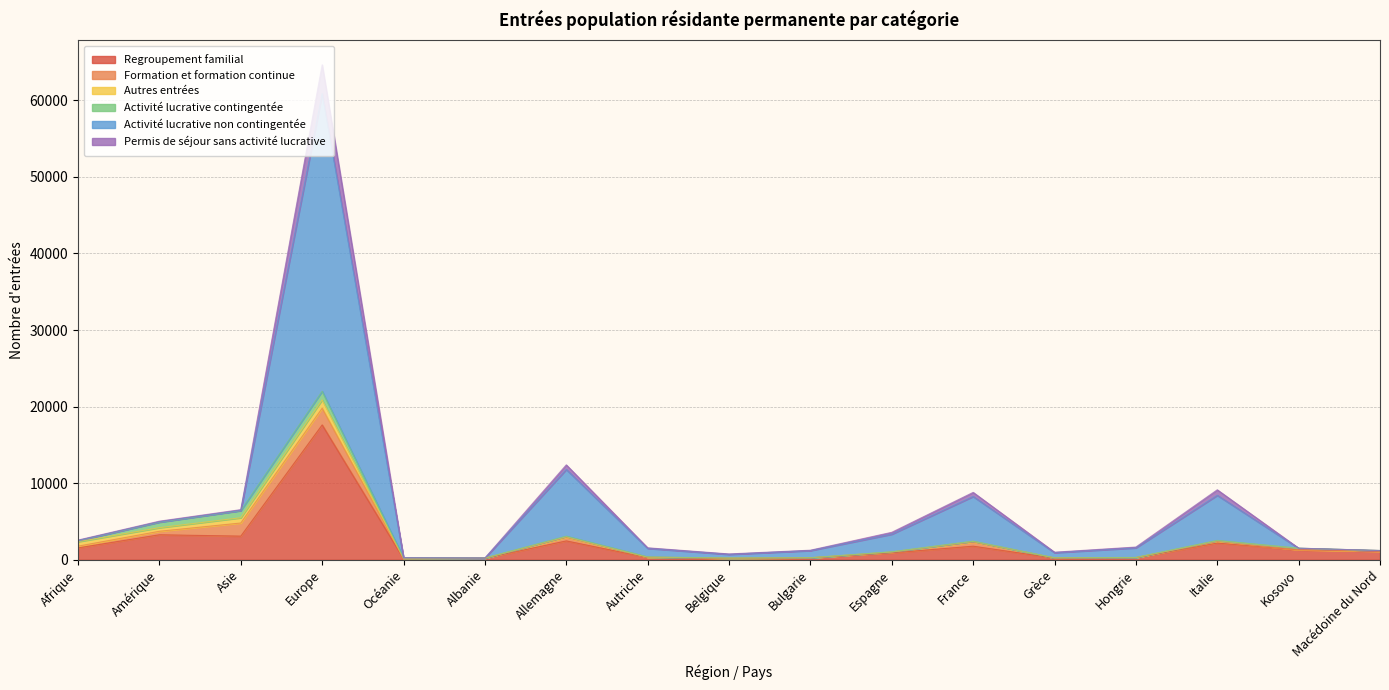

What is the difference between the highest and lowest values at Allemagne?

9932